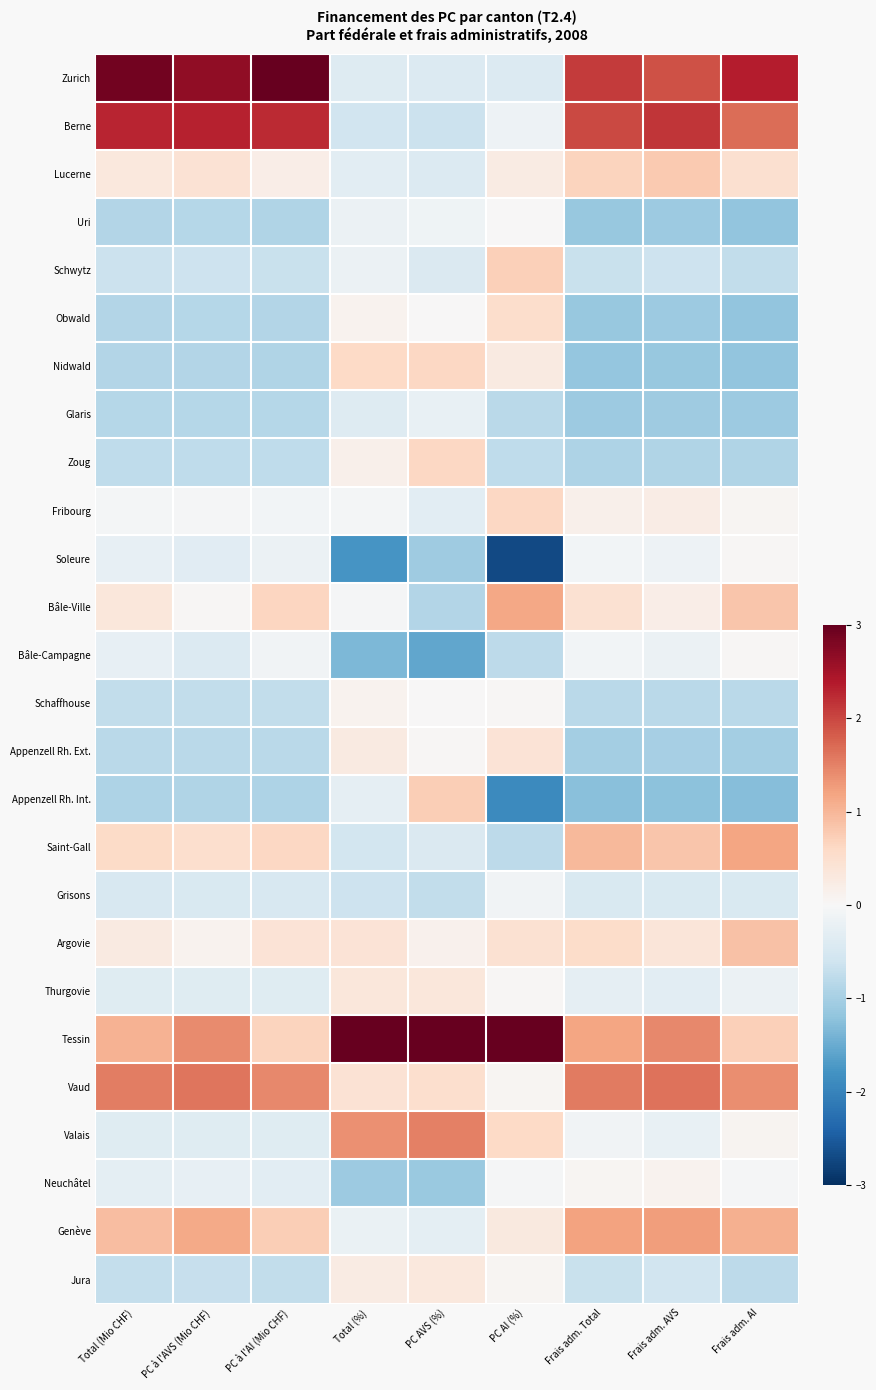

Reading right to left, list all the values displayed in this chart.

Zurich: Frais adm. AI=2.4	Frais adm. AVS=1.9	Frais adm. Total=2.1	PC AI (%)=-0.4	PC AVS (%)=-0.4	Total (%)=-0.4	PC à l'AI (Mio CHF)=3.1	PC à l'AVS (Mio CHF)=2.7	Total (Mio CHF)=2.9
Berne: Frais adm. AI=1.7	Frais adm. AVS=2.1	Frais adm. Total=2.0	PC AI (%)=-0.2	PC AVS (%)=-0.6	Total (%)=-0.6	PC à l'AI (Mio CHF)=2.2	PC à l'AVS (Mio CHF)=2.3	Total (Mio CHF)=2.3
Lucerne: Frais adm. AI=0.5	Frais adm. AVS=0.8	Frais adm. Total=0.7	PC AI (%)=0.2	PC AVS (%)=-0.4	Total (%)=-0.3	PC à l'AI (Mio CHF)=0.2	PC à l'AVS (Mio CHF)=0.4	Total (Mio CHF)=0.3
Uri: Frais adm. AI=-1.2	Frais adm. AVS=-1.1	Frais adm. Total=-1.1	PC AI (%)=0.0	PC AVS (%)=-0.1	Total (%)=-0.2	PC à l'AI (Mio CHF)=-0.9	PC à l'AVS (Mio CHF)=-0.9	Total (Mio CHF)=-0.9
Schwytz: Frais adm. AI=-0.7	Frais adm. AVS=-0.6	Frais adm. Total=-0.7	PC AI (%)=0.7	PC AVS (%)=-0.4	Total (%)=-0.2	PC à l'AI (Mio CHF)=-0.7	PC à l'AVS (Mio CHF)=-0.6	Total (Mio CHF)=-0.6
Obwald: Frais adm. AI=-1.2	Frais adm. AVS=-1.1	Frais adm. Total=-1.1	PC AI (%)=0.5	PC AVS (%)=0.0	Total (%)=0.1	PC à l'AI (Mio CHF)=-0.9	PC à l'AVS (Mio CHF)=-0.9	Total (Mio CHF)=-0.9
Nidwald: Frais adm. AI=-1.2	Frais adm. AVS=-1.1	Frais adm. Total=-1.2	PC AI (%)=0.3	PC AVS (%)=0.6	Total (%)=0.6	PC à l'AI (Mio CHF)=-0.9	PC à l'AVS (Mio CHF)=-0.9	Total (Mio CHF)=-0.9
Glaris: Frais adm. AI=-1.1	Frais adm. AVS=-1.1	Frais adm. Total=-1.1	PC AI (%)=-0.8	PC AVS (%)=-0.2	Total (%)=-0.4	PC à l'AI (Mio CHF)=-0.9	PC à l'AVS (Mio CHF)=-0.9	Total (Mio CHF)=-0.9
Zoug: Frais adm. AI=-0.9	Frais adm. AVS=-0.9	Frais adm. Total=-0.9	PC AI (%)=-0.8	PC AVS (%)=0.6	Total (%)=0.2	PC à l'AI (Mio CHF)=-0.8	PC à l'AVS (Mio CHF)=-0.8	Total (Mio CHF)=-0.8
Fribourg: Frais adm. AI=0.0	Frais adm. AVS=0.2	Frais adm. Total=0.2	PC AI (%)=0.6	PC AVS (%)=-0.3	Total (%)=-0.1	PC à l'AI (Mio CHF)=-0.1	PC à l'AVS (Mio CHF)=-0.0	Total (Mio CHF)=-0.1
Soleure: Frais adm. AI=0.0	Frais adm. AVS=-0.2	Frais adm. Total=-0.1	PC AI (%)=-2.7	PC AVS (%)=-1.1	Total (%)=-1.8	PC à l'AI (Mio CHF)=-0.2	PC à l'AVS (Mio CHF)=-0.3	Total (Mio CHF)=-0.3
Bâle-Ville: Frais adm. AI=0.8	Frais adm. AVS=0.2	Frais adm. Total=0.4	PC AI (%)=1.2	PC AVS (%)=-0.9	Total (%)=-0.0	PC à l'AI (Mio CHF)=0.7	PC à l'AVS (Mio CHF)=0.0	Total (Mio CHF)=0.4
Bâle-Campagne: Frais adm. AI=0.0	Frais adm. AVS=-0.2	Frais adm. Total=-0.1	PC AI (%)=-0.8	PC AVS (%)=-1.6	Total (%)=-1.4	PC à l'AI (Mio CHF)=-0.1	PC à l'AVS (Mio CHF)=-0.4	Total (Mio CHF)=-0.3
Schaffhouse: Frais adm. AI=-0.8	Frais adm. AVS=-0.8	Frais adm. Total=-0.8	PC AI (%)=0.0	PC AVS (%)=0.0	Total (%)=0.1	PC à l'AI (Mio CHF)=-0.7	PC à l'AVS (Mio CHF)=-0.7	Total (Mio CHF)=-0.7
Appenzell Rh. Ext.: Frais adm. AI=-1.0	Frais adm. AVS=-1.0	Frais adm. Total=-1.0	PC AI (%)=0.4	PC AVS (%)=0.0	Total (%)=0.3	PC à l'AI (Mio CHF)=-0.8	PC à l'AVS (Mio CHF)=-0.8	Total (Mio CHF)=-0.8
Appenzell Rh. Int.: Frais adm. AI=-1.3	Frais adm. AVS=-1.2	Frais adm. Total=-1.3	PC AI (%)=-1.9	PC AVS (%)=0.7	Total (%)=-0.3	PC à l'AI (Mio CHF)=-0.9	PC à l'AVS (Mio CHF)=-0.9	Total (Mio CHF)=-0.9
Saint-Gall: Frais adm. AI=1.2	Frais adm. AVS=0.8	Frais adm. Total=1.0	PC AI (%)=-0.8	PC AVS (%)=-0.4	Total (%)=-0.6	PC à l'AI (Mio CHF)=0.6	PC à l'AVS (Mio CHF)=0.5	Total (Mio CHF)=0.6
Grisons: Frais adm. AI=-0.5	Frais adm. AVS=-0.5	Frais adm. Total=-0.5	PC AI (%)=-0.1	PC AVS (%)=-0.7	Total (%)=-0.6	PC à l'AI (Mio CHF)=-0.5	PC à l'AVS (Mio CHF)=-0.5	Total (Mio CHF)=-0.5
Argovie: Frais adm. AI=0.9	Frais adm. AVS=0.4	Frais adm. Total=0.6	PC AI (%)=0.5	PC AVS (%)=0.1	Total (%)=0.4	PC à l'AI (Mio CHF)=0.4	PC à l'AVS (Mio CHF)=0.1	Total (Mio CHF)=0.3
Thurgovie: Frais adm. AI=-0.2	Frais adm. AVS=-0.3	Frais adm. Total=-0.3	PC AI (%)=0.0	PC AVS (%)=0.3	Total (%)=0.3	PC à l'AI (Mio CHF)=-0.4	PC à l'AVS (Mio CHF)=-0.4	Total (Mio CHF)=-0.4
Tessin: Frais adm. AI=0.7	Frais adm. AVS=1.4	Frais adm. Total=1.2	PC AI (%)=3.0	PC AVS (%)=3.8	Total (%)=3.9	PC à l'AI (Mio CHF)=0.7	PC à l'AVS (Mio CHF)=1.4	Total (Mio CHF)=1.0
Vaud: Frais adm. AI=1.4	Frais adm. AVS=1.6	Frais adm. Total=1.6	PC AI (%)=0.1	PC AVS (%)=0.5	Total (%)=0.4	PC à l'AI (Mio CHF)=1.4	PC à l'AVS (Mio CHF)=1.6	Total (Mio CHF)=1.5
Valais: Frais adm. AI=0.1	Frais adm. AVS=-0.2	Frais adm. Total=-0.1	PC AI (%)=0.6	PC AVS (%)=1.5	Total (%)=1.4	PC à l'AI (Mio CHF)=-0.4	PC à l'AVS (Mio CHF)=-0.4	Total (Mio CHF)=-0.4
Neuchâtel: Frais adm. AI=-0.0	Frais adm. AVS=0.1	Frais adm. Total=0.1	PC AI (%)=-0.0	PC AVS (%)=-1.1	Total (%)=-1.1	PC à l'AI (Mio CHF)=-0.3	PC à l'AVS (Mio CHF)=-0.2	Total (Mio CHF)=-0.3
Genève: Frais adm. AI=1.1	Frais adm. AVS=1.3	Frais adm. Total=1.2	PC AI (%)=0.3	PC AVS (%)=-0.3	Total (%)=-0.2	PC à l'AI (Mio CHF)=0.7	PC à l'AVS (Mio CHF)=1.1	Total (Mio CHF)=0.9
Jura: Frais adm. AI=-0.8	Frais adm. AVS=-0.6	Frais adm. Total=-0.7	PC AI (%)=0.1	PC AVS (%)=0.3	Total (%)=0.2	PC à l'AI (Mio CHF)=-0.7	PC à l'AVS (Mio CHF)=-0.7	Total (Mio CHF)=-0.7